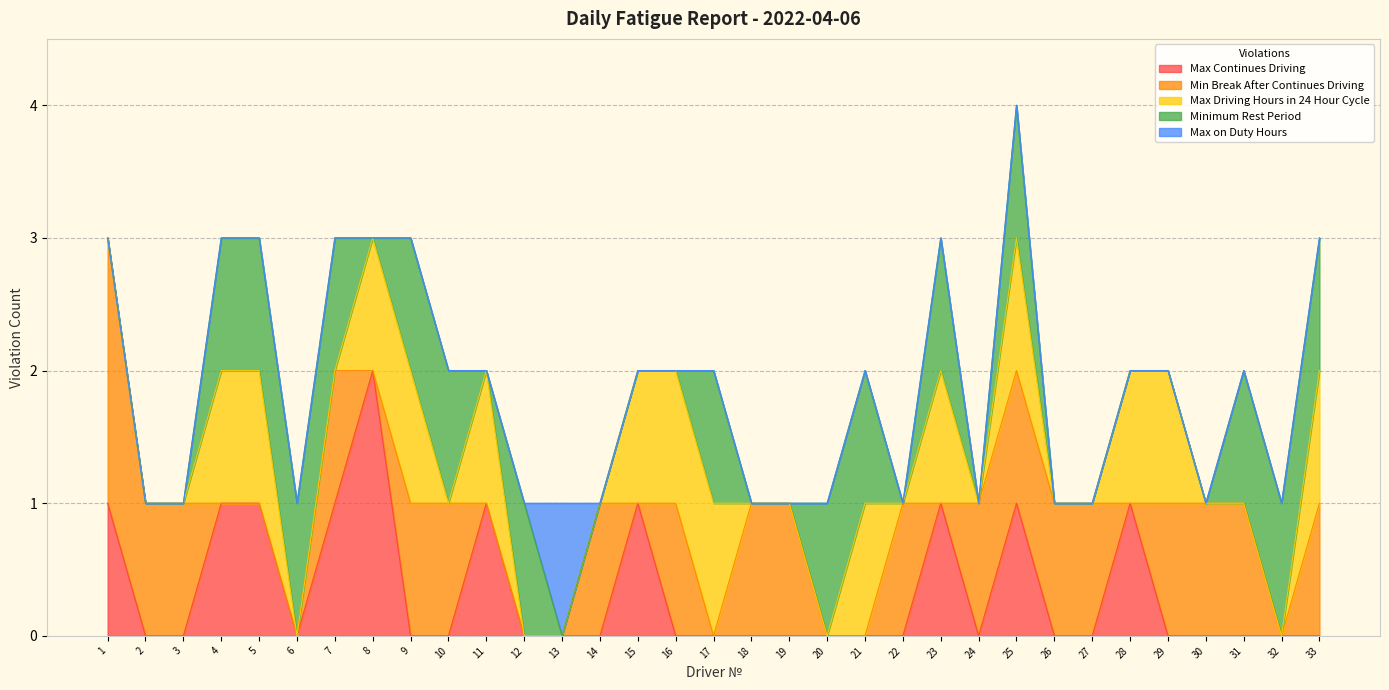

Reading left to right, transcribe all the data shown in this chart.

Max Continues Driving: 1=1	2=0	3=0	4=1	5=1	6=0	7=1	8=2	9=0	10=0	11=1	12=0	13=0	14=0	15=1	16=0	17=0	18=0	19=0	20=0	21=0	22=0	23=1	24=0	25=1	26=0	27=0	28=1	29=0	30=0	31=0	32=0	33=0
Min Break After Continues Driving: 1=2	2=1	3=1	4=0	5=0	6=0	7=1	8=0	9=1	10=1	11=0	12=0	13=0	14=1	15=0	16=1	17=0	18=1	19=1	20=0	21=0	22=1	23=0	24=1	25=1	26=1	27=1	28=0	29=1	30=1	31=1	32=0	33=1
Max Driving Hours in 24 Hour Cycle: 1=0	2=0	3=0	4=1	5=1	6=0	7=0	8=1	9=1	10=0	11=1	12=0	13=0	14=0	15=1	16=1	17=1	18=0	19=0	20=0	21=1	22=0	23=1	24=0	25=1	26=0	27=0	28=1	29=1	30=0	31=0	32=0	33=1
Minimum Rest Period: 1=0	2=0	3=0	4=1	5=1	6=1	7=1	8=0	9=1	10=1	11=0	12=1	13=0	14=0	15=0	16=0	17=1	18=0	19=0	20=1	21=1	22=0	23=1	24=0	25=1	26=0	27=0	28=0	29=0	30=0	31=1	32=1	33=1
Max on Duty Hours: 1=0	2=0	3=0	4=0	5=0	6=0	7=0	8=0	9=0	10=0	11=0	12=0	13=1	14=0	15=0	16=0	17=0	18=0	19=0	20=0	21=0	22=0	23=0	24=0	25=0	26=0	27=0	28=0	29=0	30=0	31=0	32=0	33=0